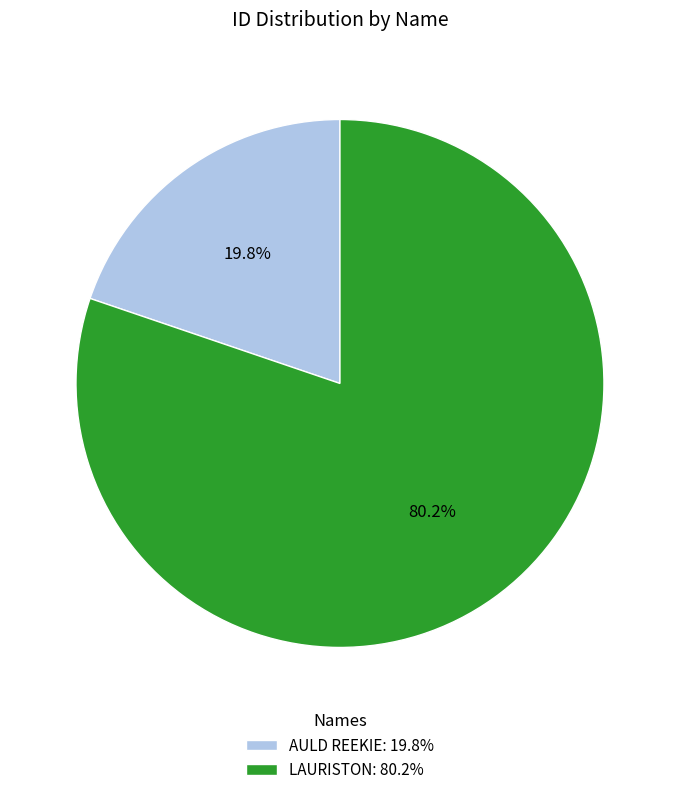

How much of the chart is everything except AULD REEKIE?

80.2%